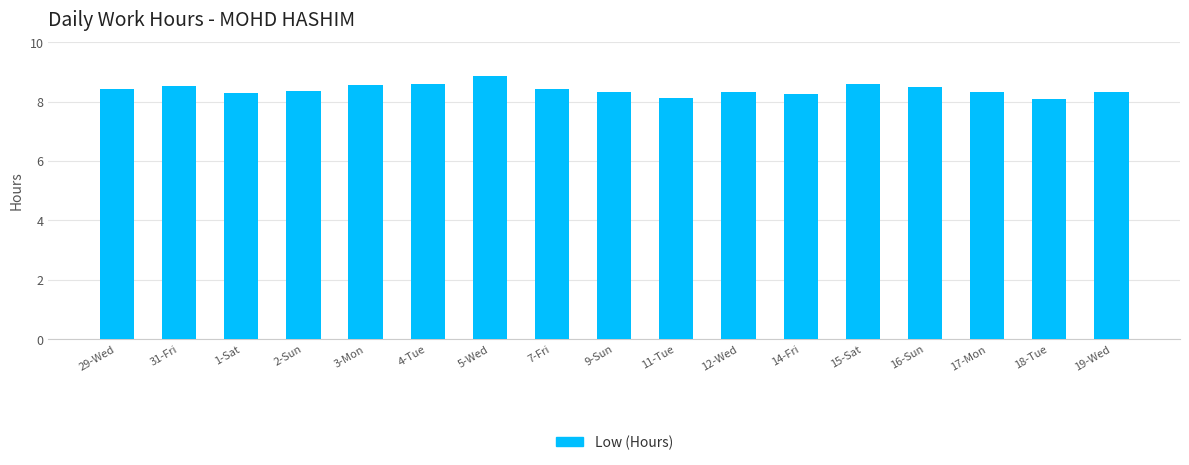

True or false: the data shows 8.3 at 1-Sat.

True